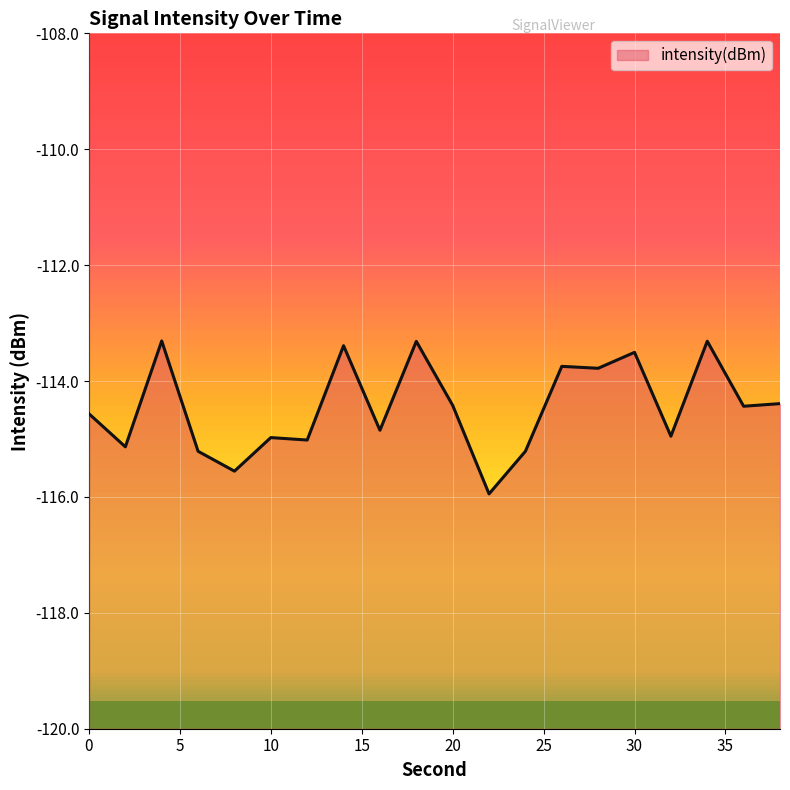

What is the smallest value displayed?

-115.9